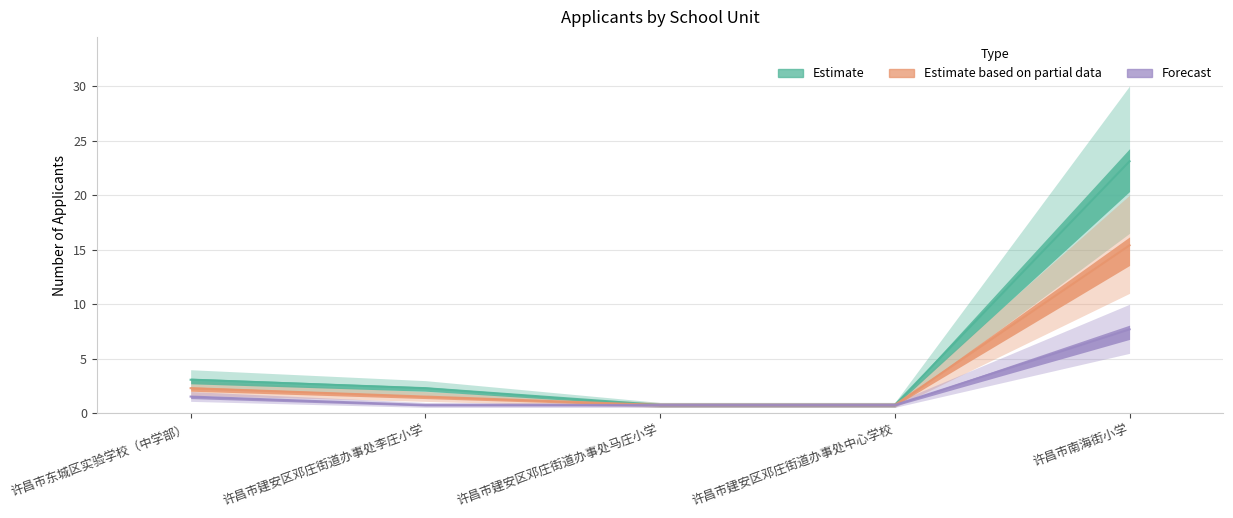

True or false: Estimate has more than 1 points higher than both neighbors.

False